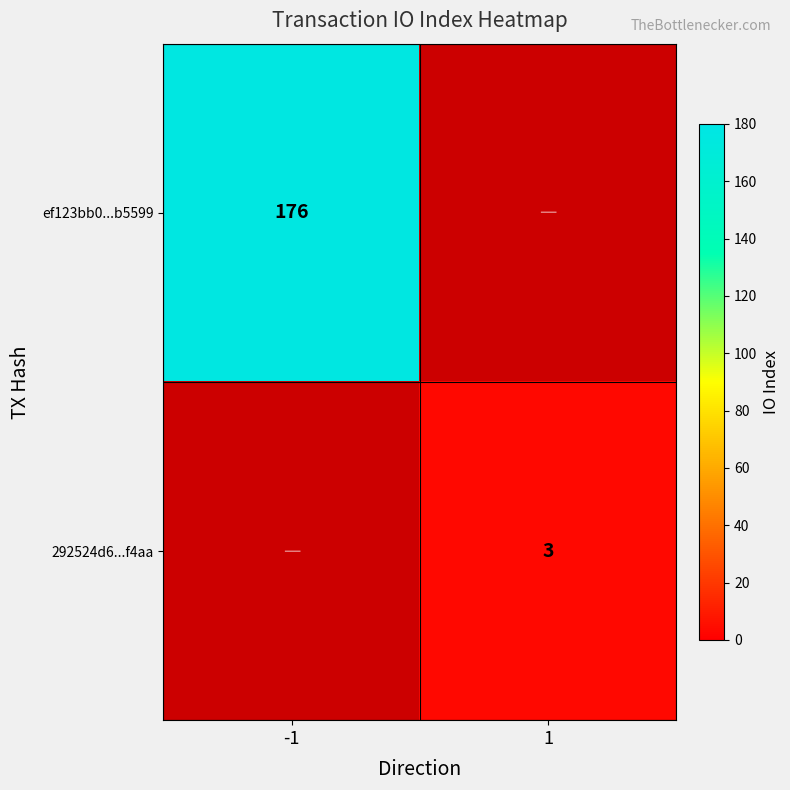

The 292524d6...f4aa series shows 4 at 1. True or false?

False